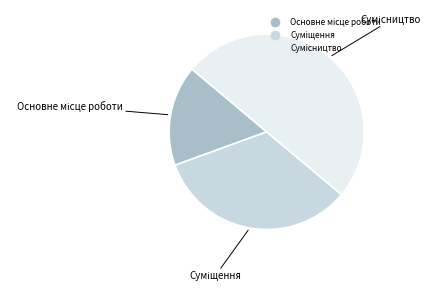

How many segments does this pie chart have?

3